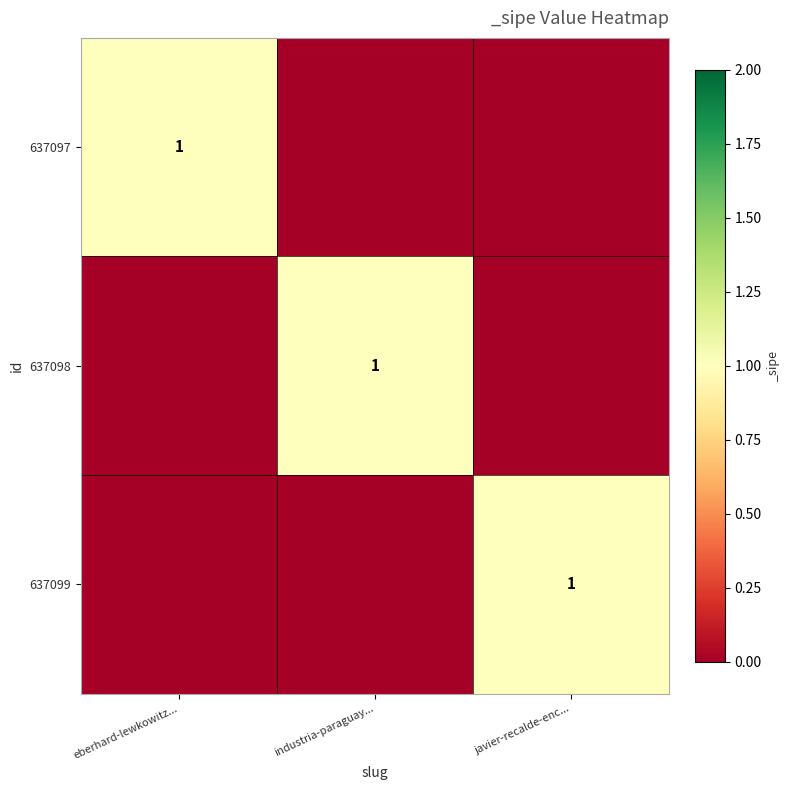

The value of 637097 at eberhard-lewkowitz... is 1. True or false?

True